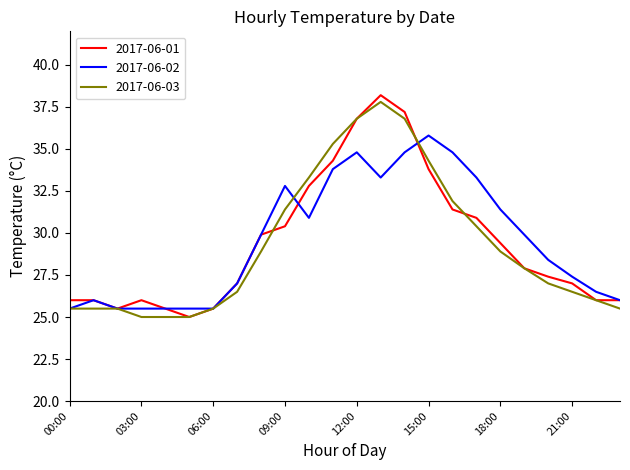

What is the minimum value for 2017-06-01?

25.0